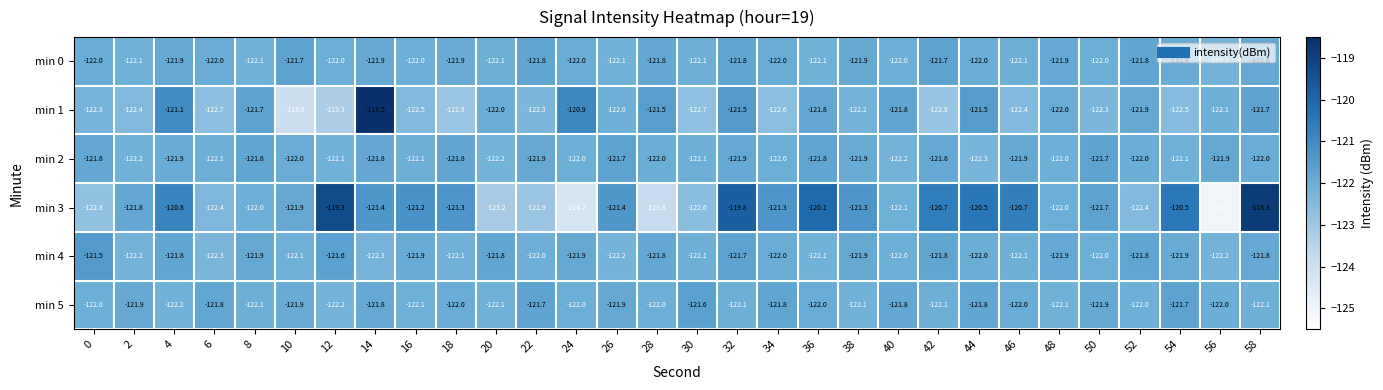

How many min 4 values are between -122 and -121?

20